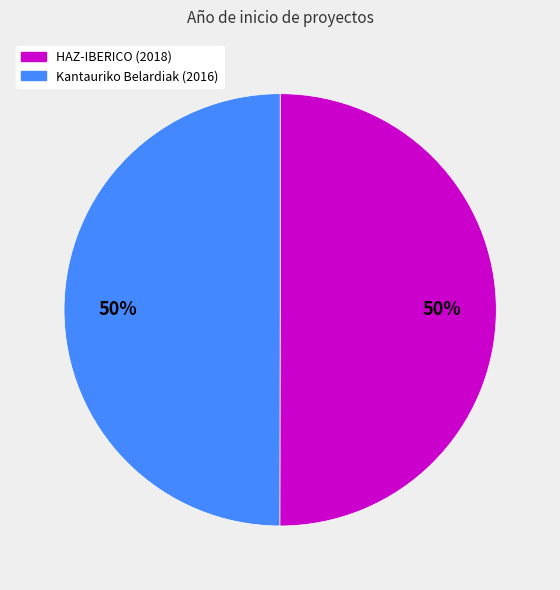

What percentage is the HAZ-IBERICO (2018) slice, to the nearest percent?

50%